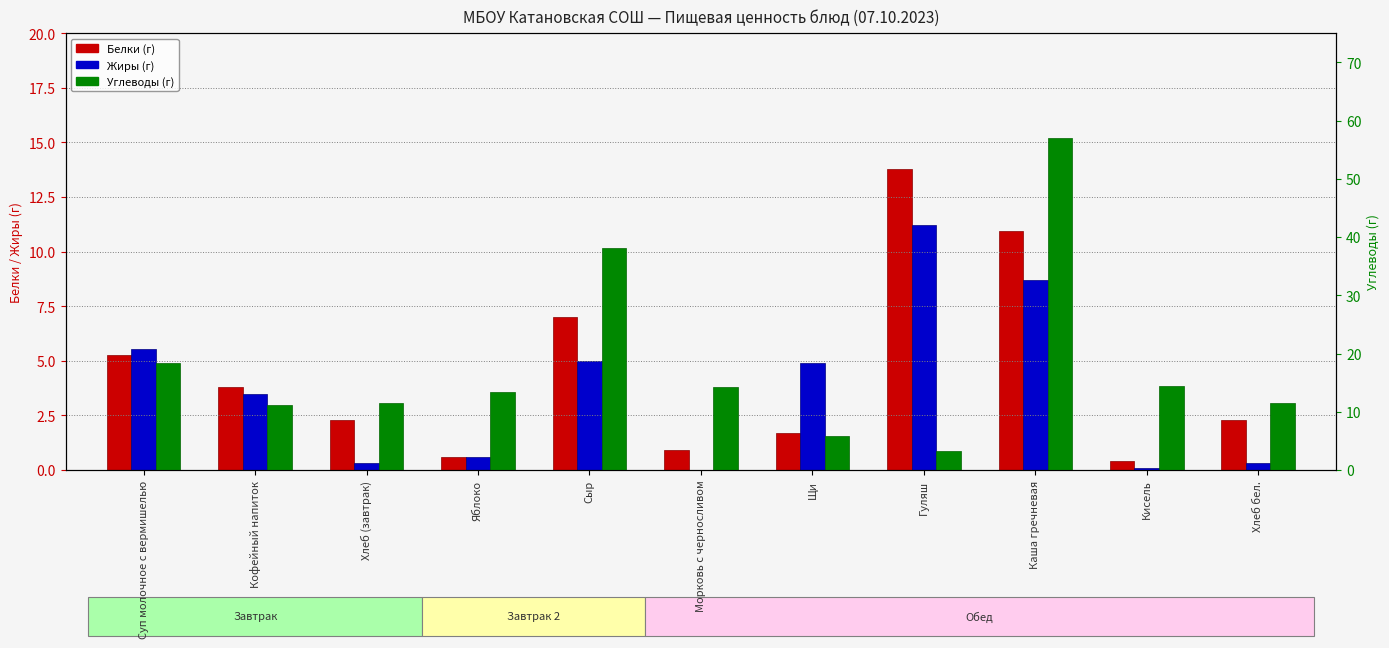

Which series changed the most between Суп молочное с вермишелью and Хлеб (завтрак)?

Углеводы